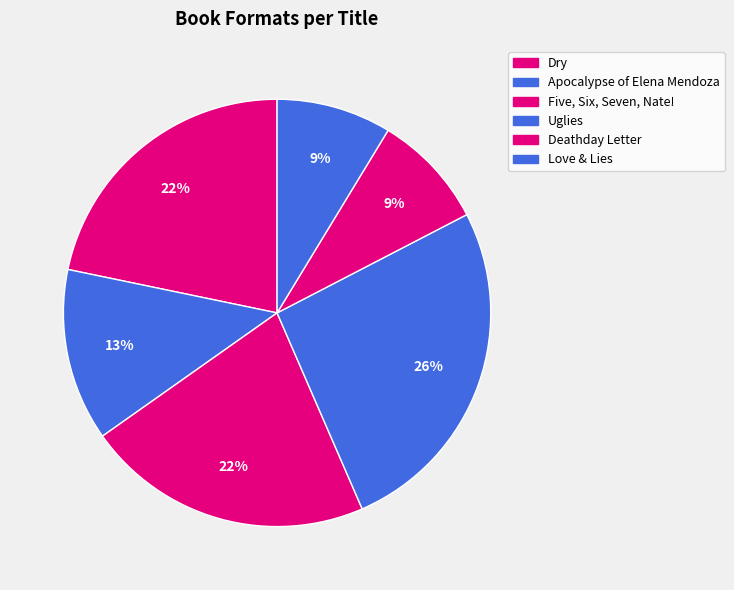

The Deathday Letter slice represents 19% of the pie. True or false?

False